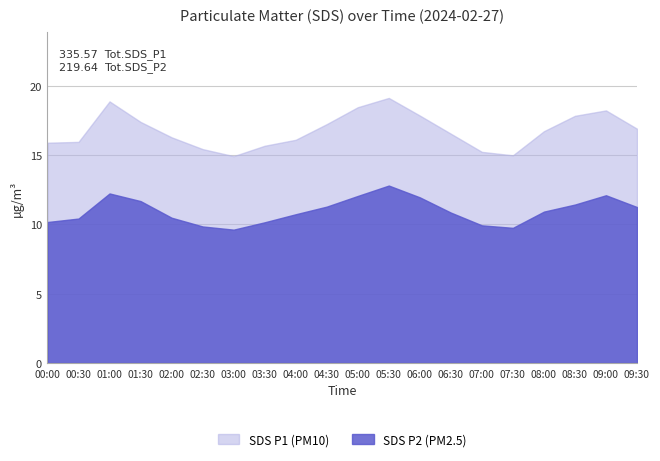

What is the lowest value of the SDS_P2 series?

9.6